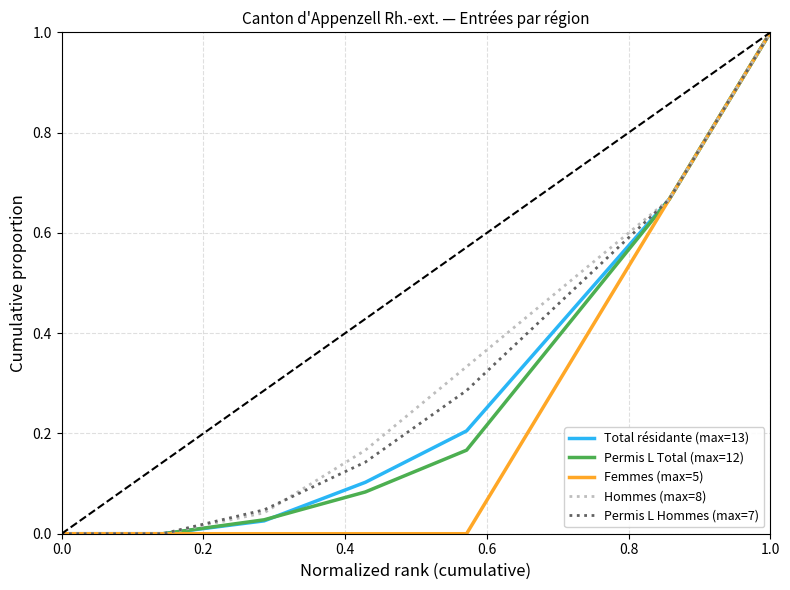

What is the maximum value for Permis L Hommes (max=7)?

1.0